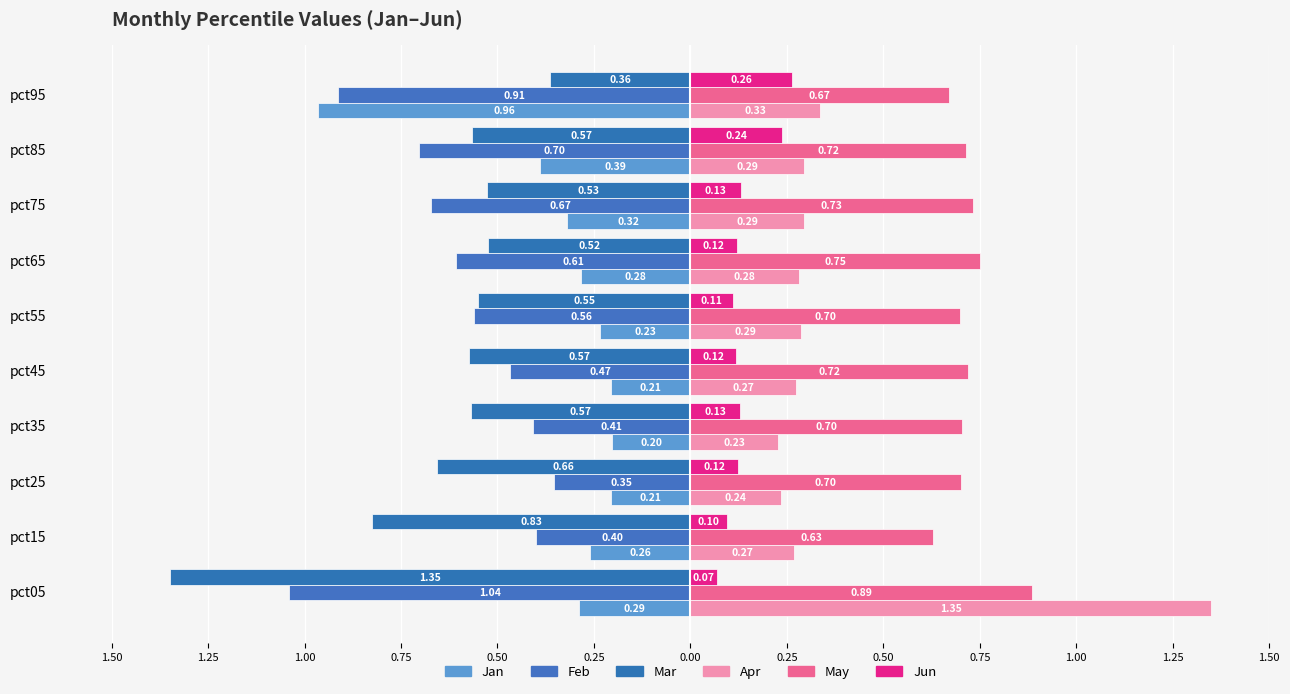

What is the difference between the second highest and second lowest values in the Jun series?

0.1